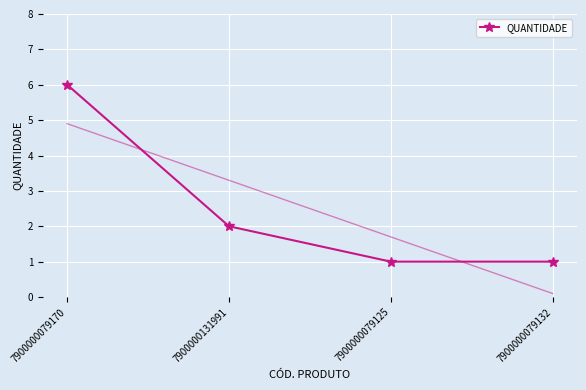

List the labels in order of value, largest first.

7900000079170, 7900000131991, 7900000079125, 7900000079132